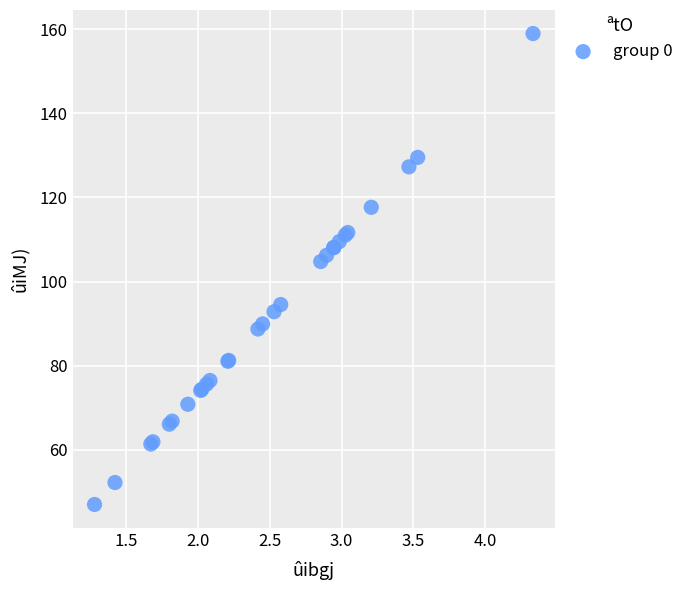

What Y value in the scatter plot is closest to 102?

104.8